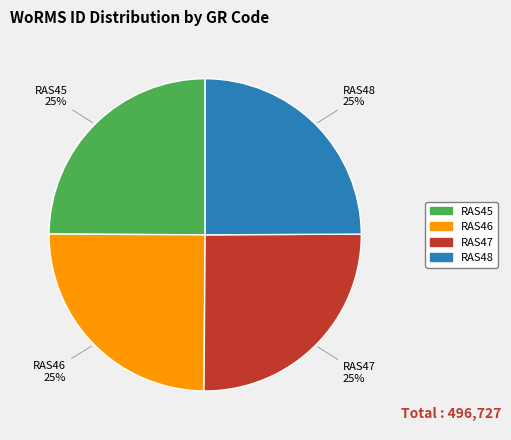

What percentage is the RAS46 slice, to the nearest percent?

25%